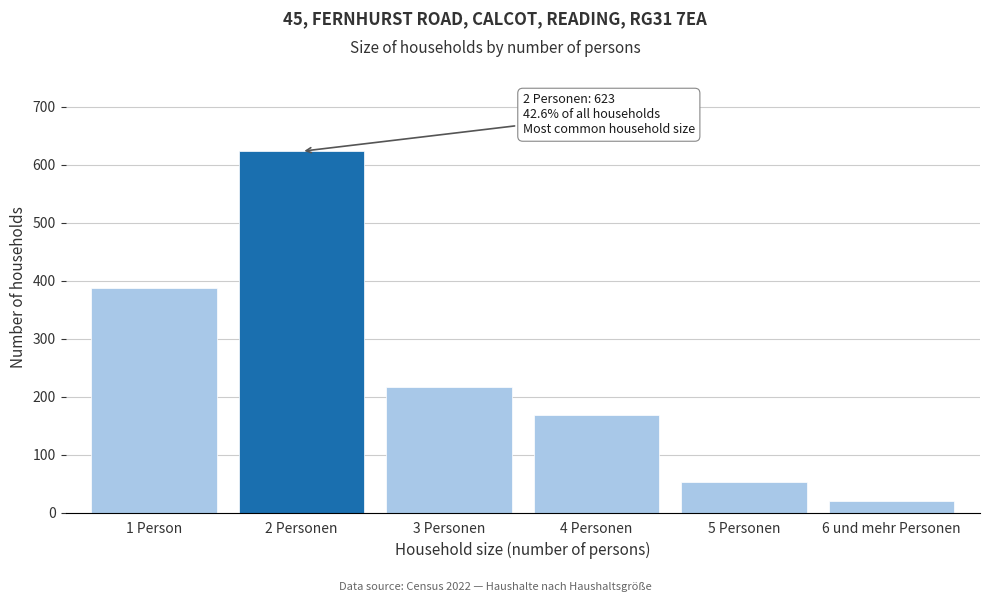

Reading left to right, what are all the values shown in this chart?

388	623	216	168	53	20